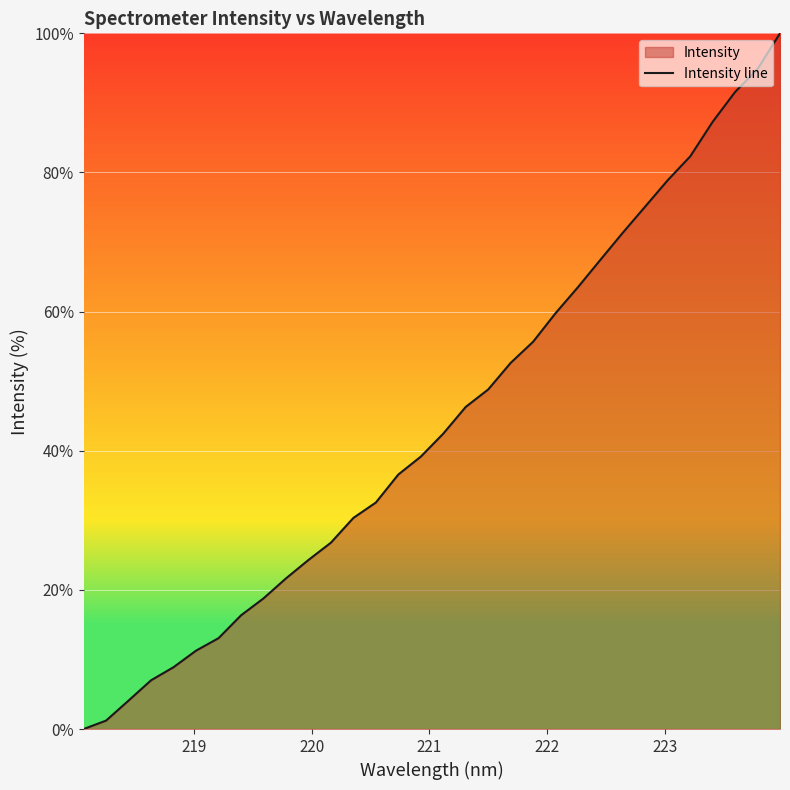

True or false: the data has more than 0 interior local peaks.

False